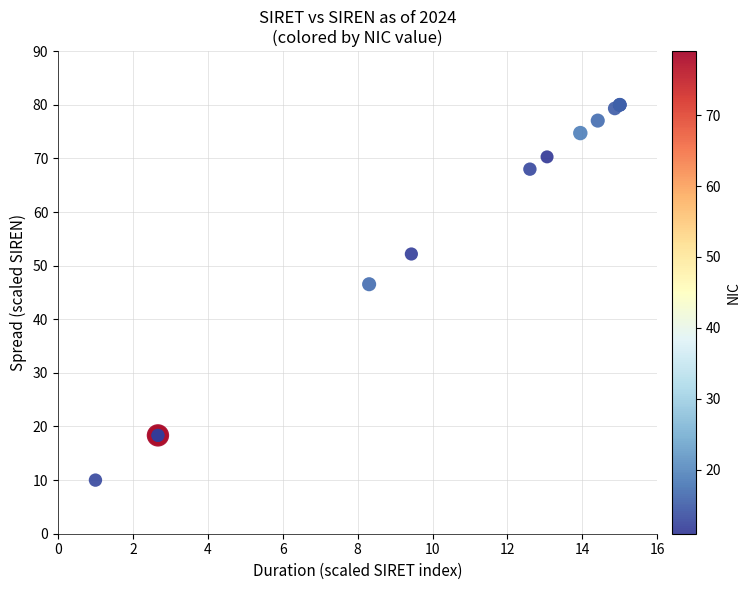

What Y value in the scatter plot is closest to 45?

46.5